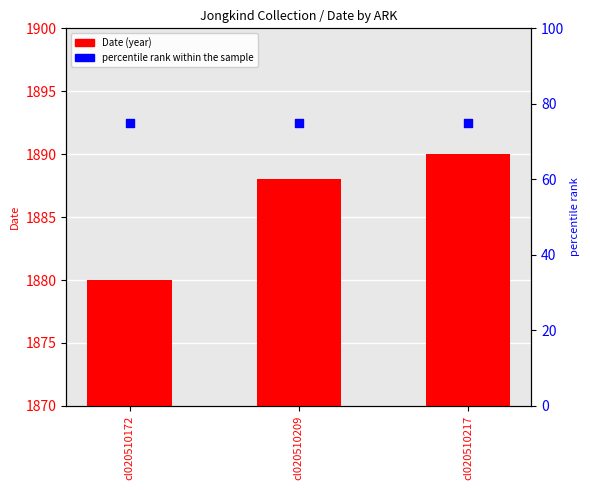

Which series reaches the minimum Y coordinate?

percentile rank within the sample